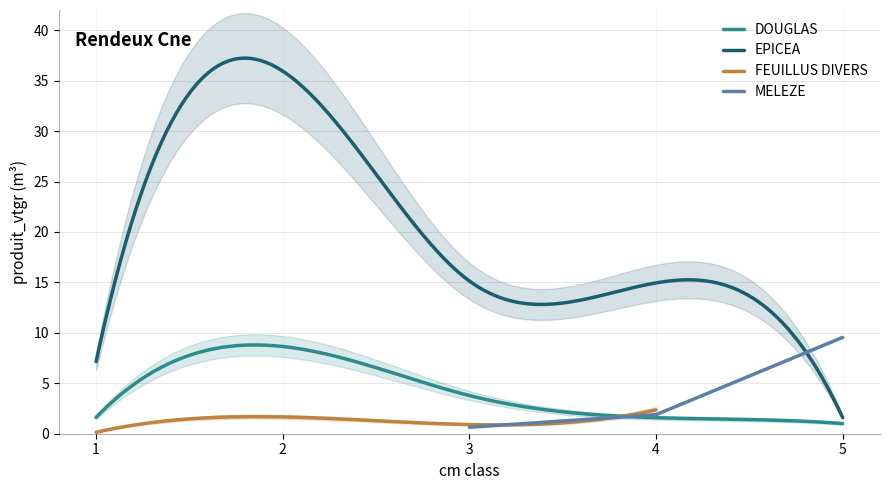

What is the maximum value for DOUGLAS?

8.8